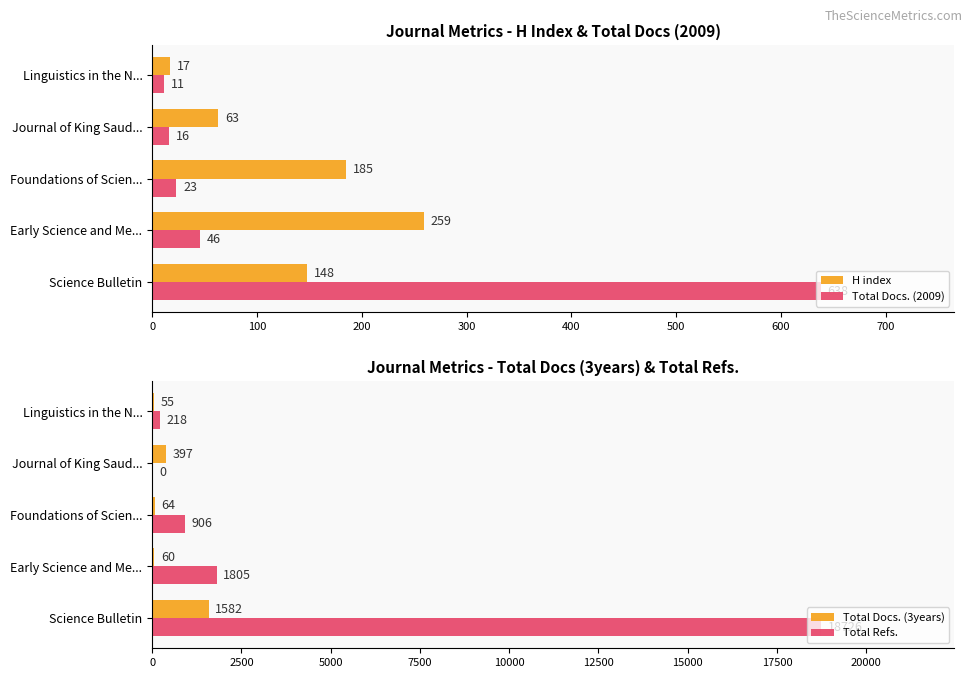

Count the H index values in the range 63 to 185.

3